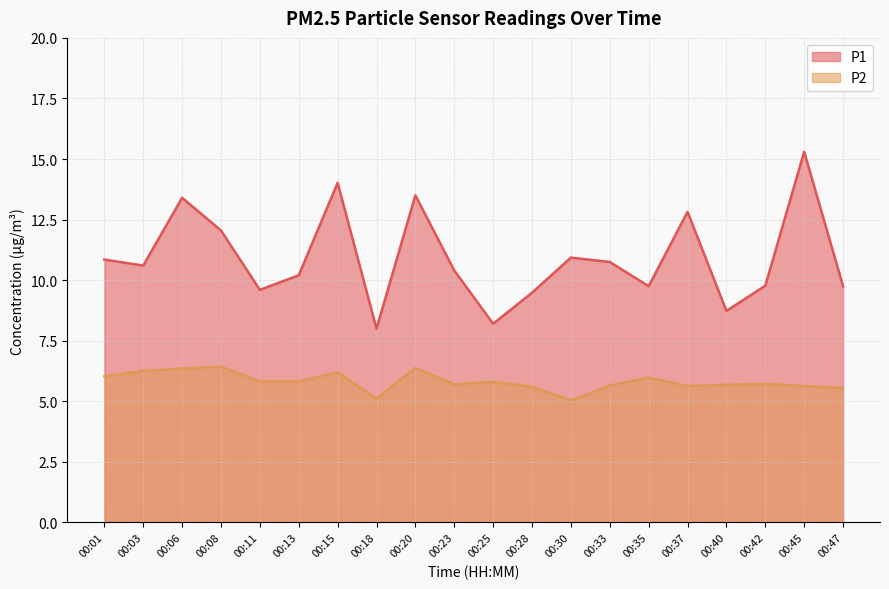

What is the average value of the P1 series?

10.9